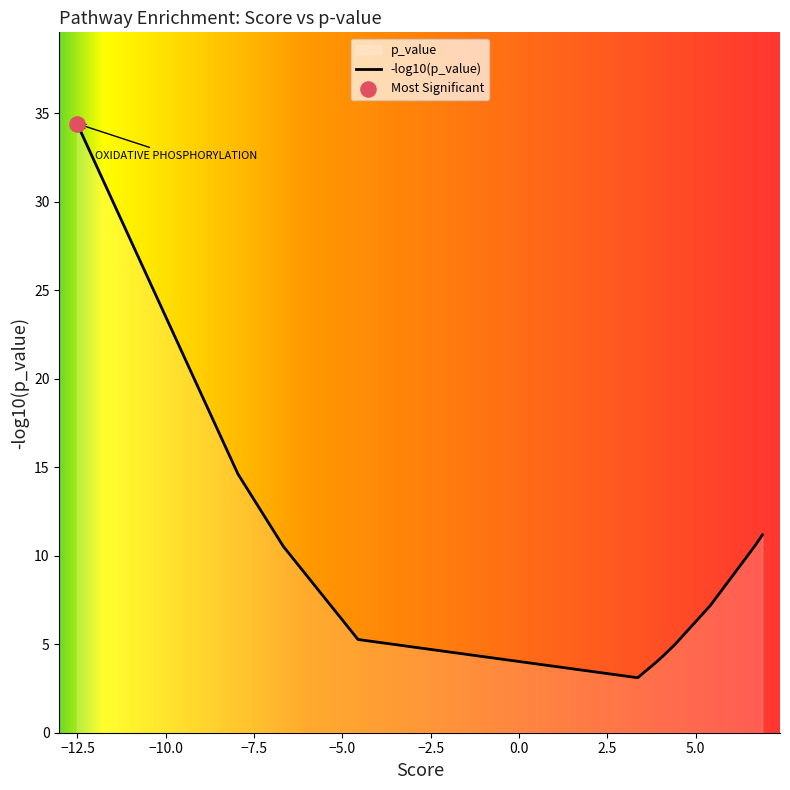

What is the greatest value displayed?

34.4